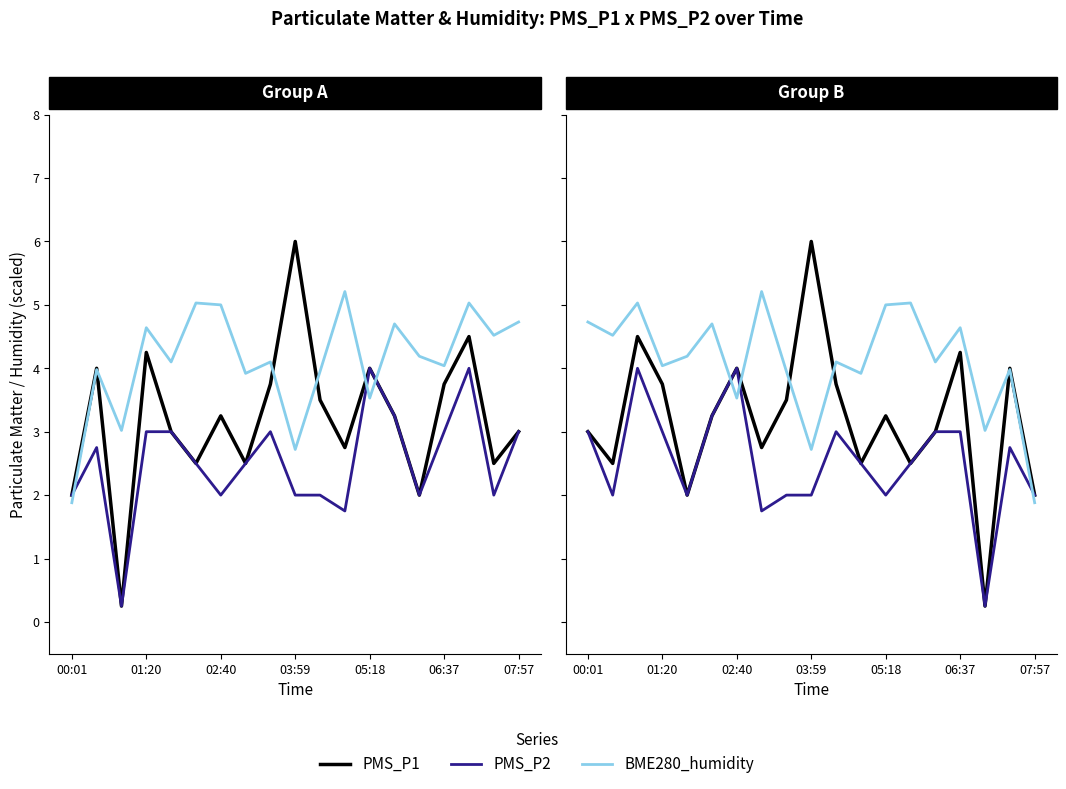

How many times do BME280_humidity and PMS_P2 cross each other?

3